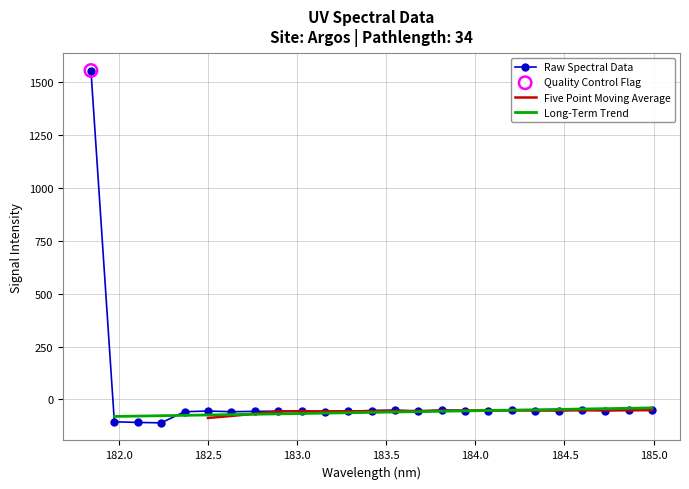

What is the change in value from 182.7613026778 to 183.9423730432?

+3.7